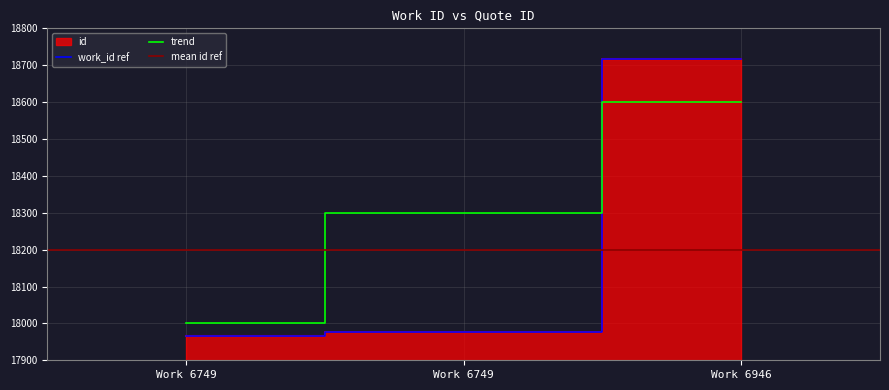

Reading left to right, list all the values displayed in this chart.

17966	17978	18716